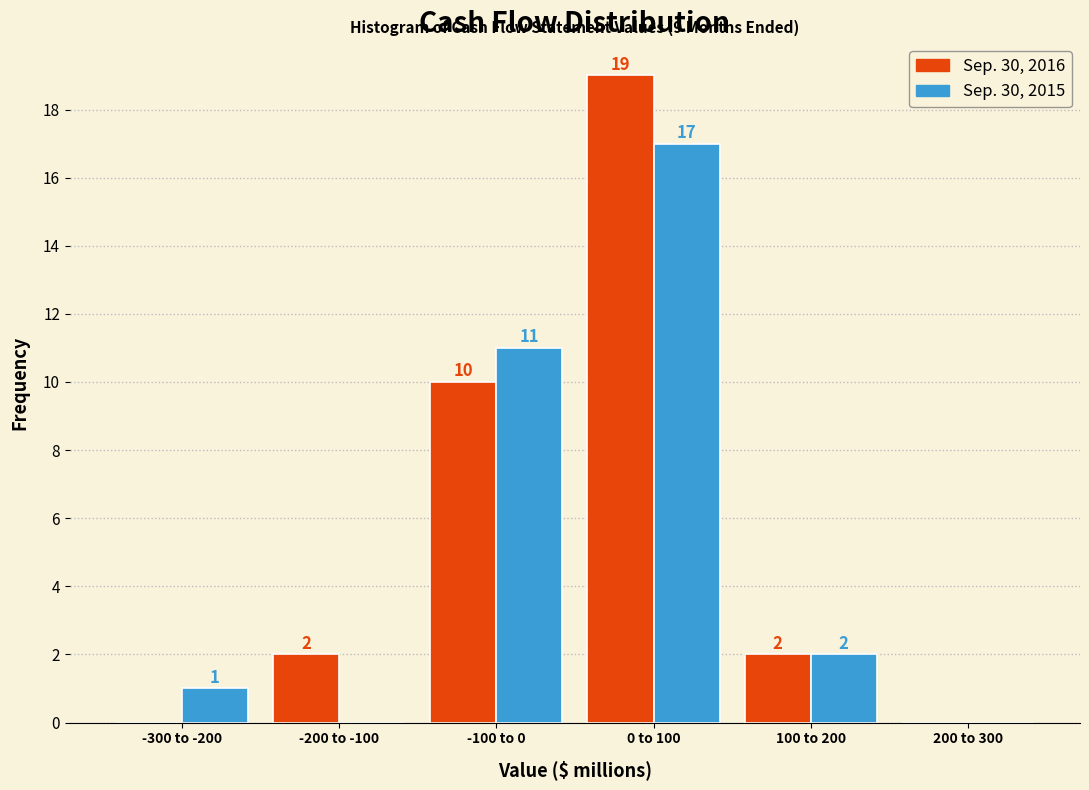

Reading left to right, list all the values displayed in this chart.

Sep. 30, 2016: -300 to -200=0	-200 to -100=2	-100 to 0=10	0 to 100=19	100 to 200=2	200 to 300=0
Sep. 30, 2015: -300 to -200=1	-200 to -100=0	-100 to 0=11	0 to 100=17	100 to 200=2	200 to 300=0